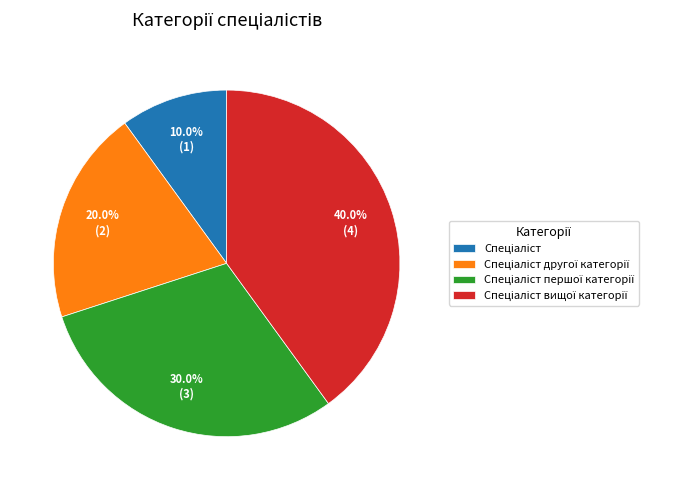

Is there a majority slice in this chart?

No